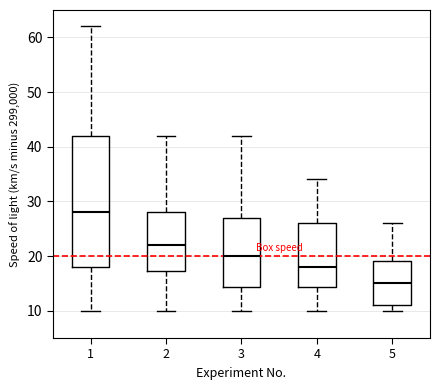

Reading left to right, transcribe this box plot: for each box, give where its median line is, the range the box spans, and where its two whiskers end, as read against the y-axis. The values are not printed on the chart, so give them approximately, as read against the axis.

1: median 28, box 18 to 42, whiskers 10 to 62
2: median 22, box 17 to 28, whiskers 10 to 42
3: median 20, box 14 to 27, whiskers 10 to 42
4: median 18, box 14 to 26, whiskers 10 to 34
5: median 15, box 11 to 19, whiskers 10 to 26